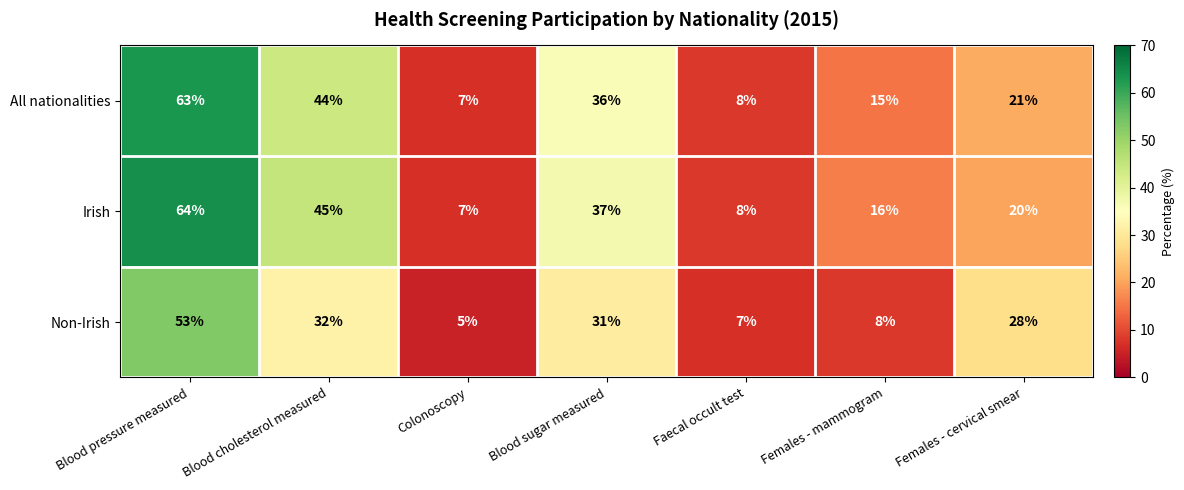

True or false: Non-Irish has a value of 5 at Colonoscopy.

True